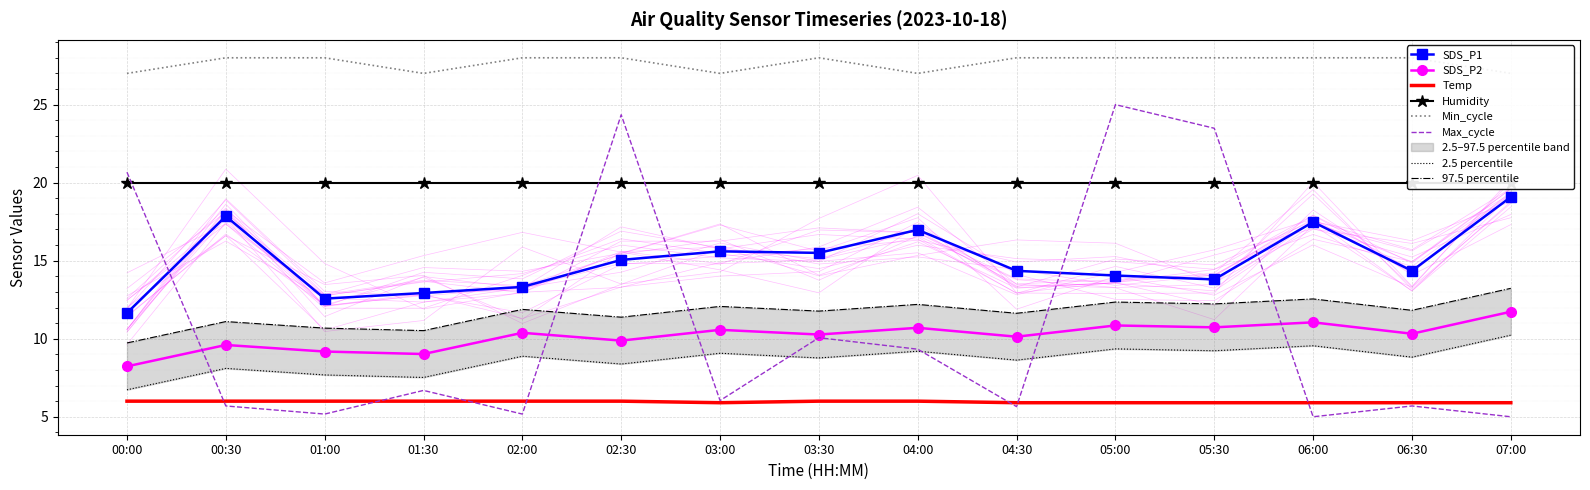

What is the lowest value of the SDS_P1 series?

11.7